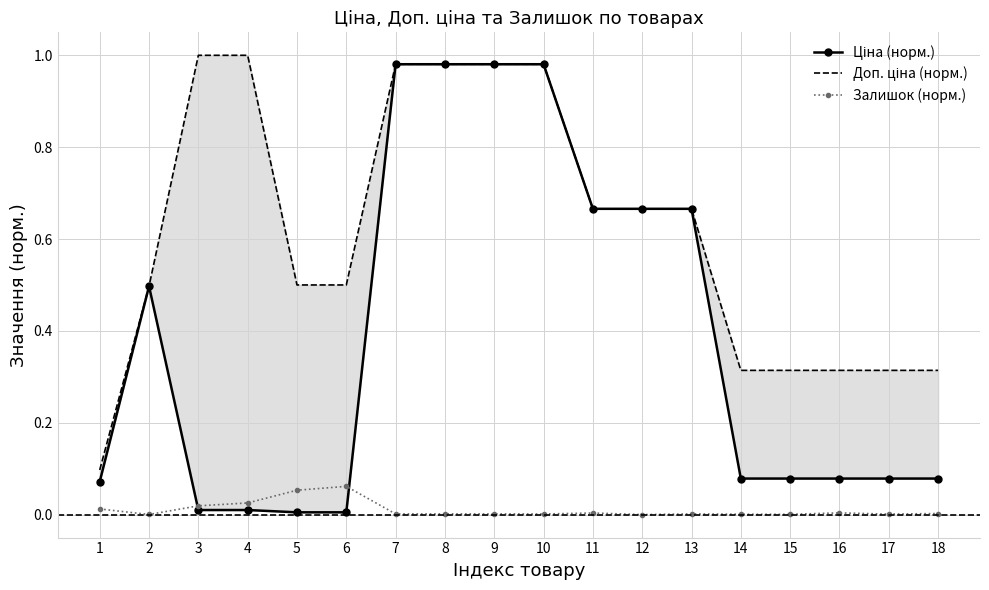

What are all the series names shown in the legend?

Ціна (норм.), Доп. ціна (норм.), Залишок (норм.)